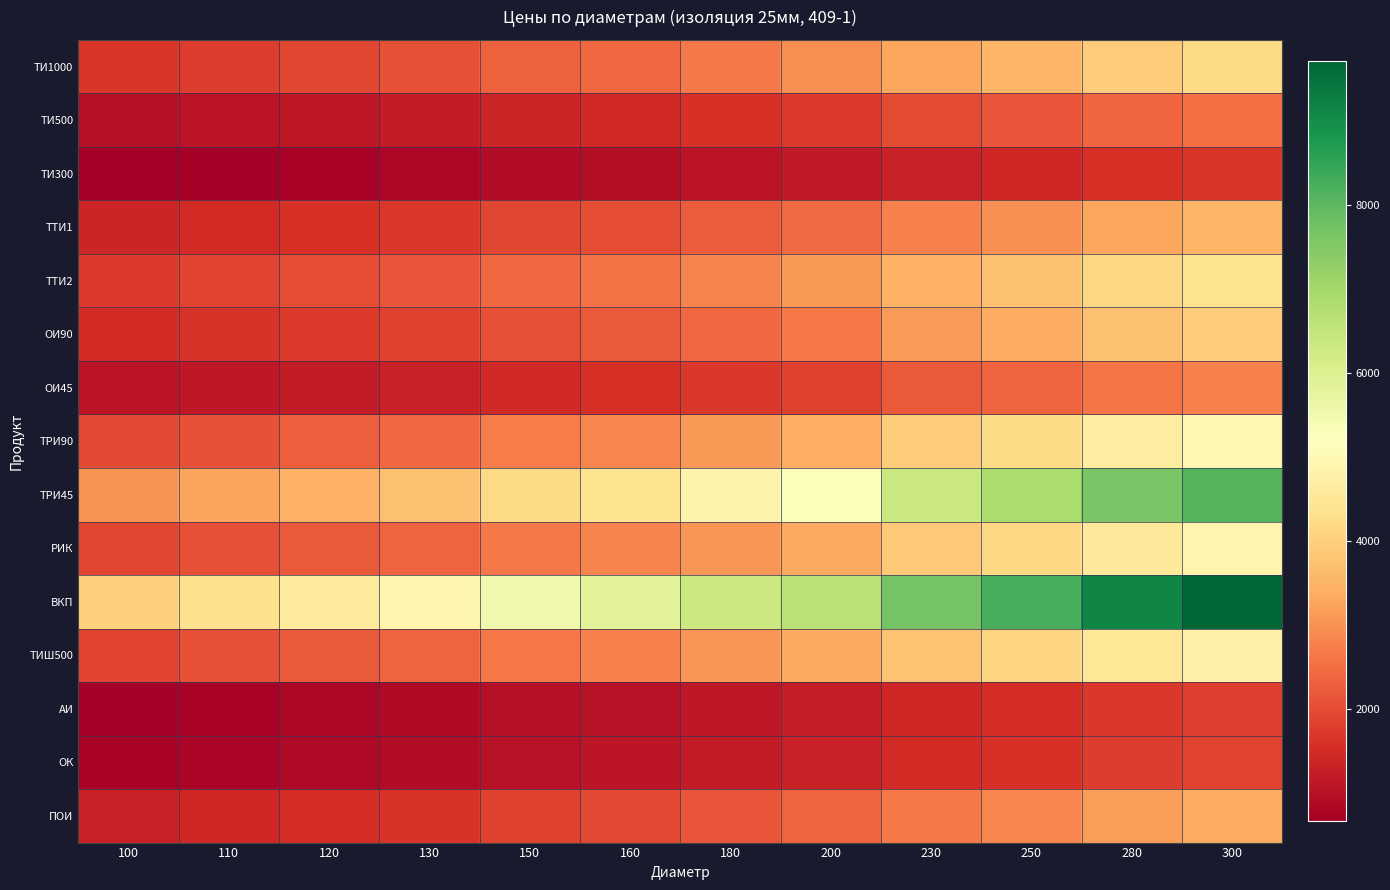

How many distinct data groups are displayed?

15